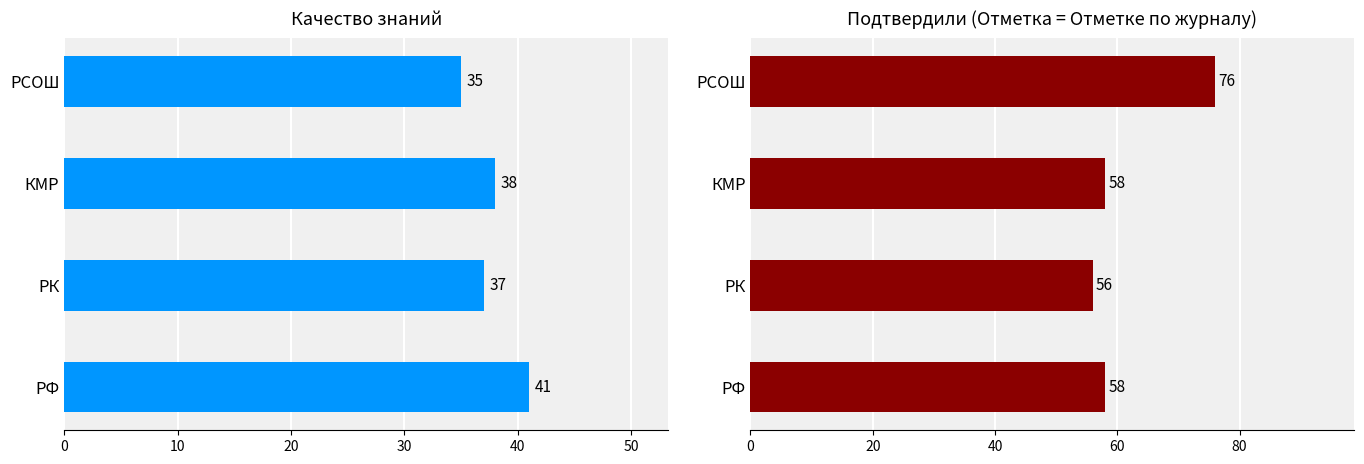

True or false: Подтвердили (Отметка = Отметке по журналу) has a value of 36 at РФ.

False